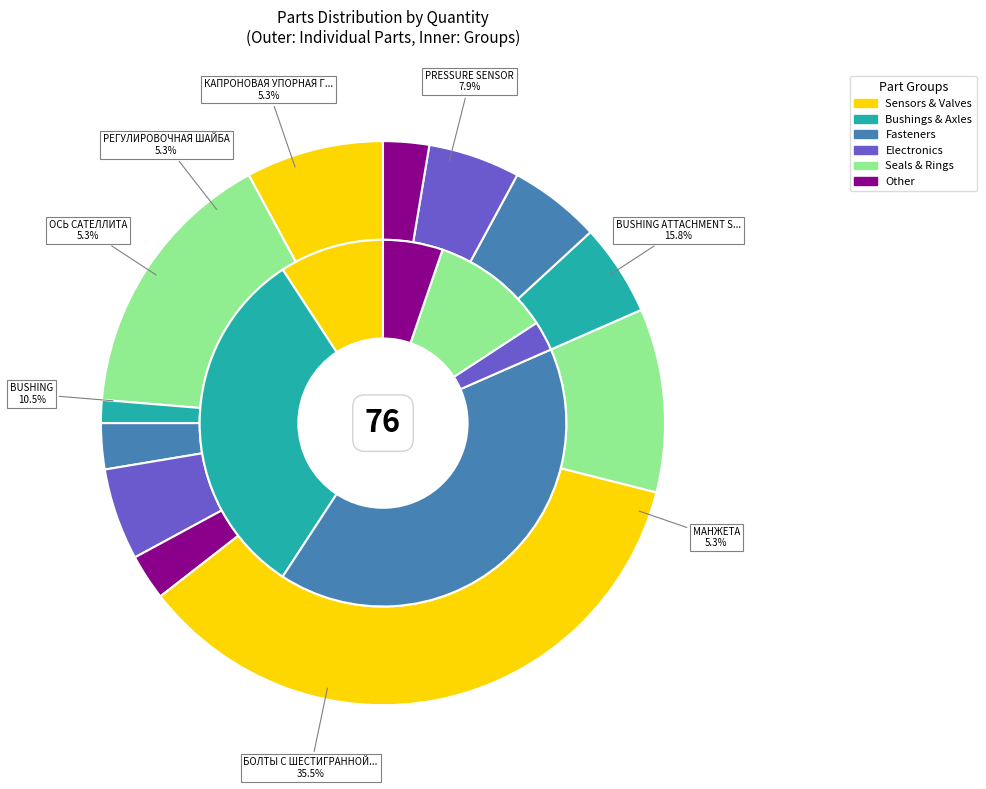

Is there any slice that represents more than half of the pie?

No